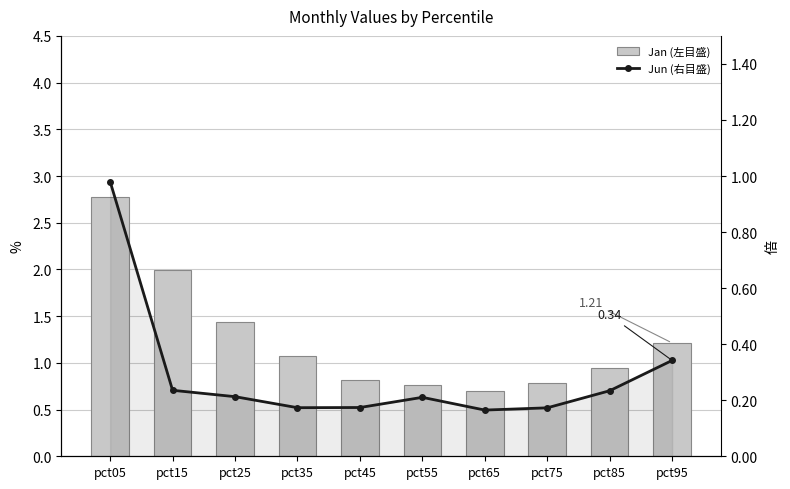

Reading left to right, what are all the values shown in this chart?

Jan: 2.8	2.0	1.4	1.1	0.8	0.8	0.7	0.8	0.9	1.2
Jun: 1.0	0.2	0.2	0.2	0.2	0.2	0.2	0.2	0.2	0.3